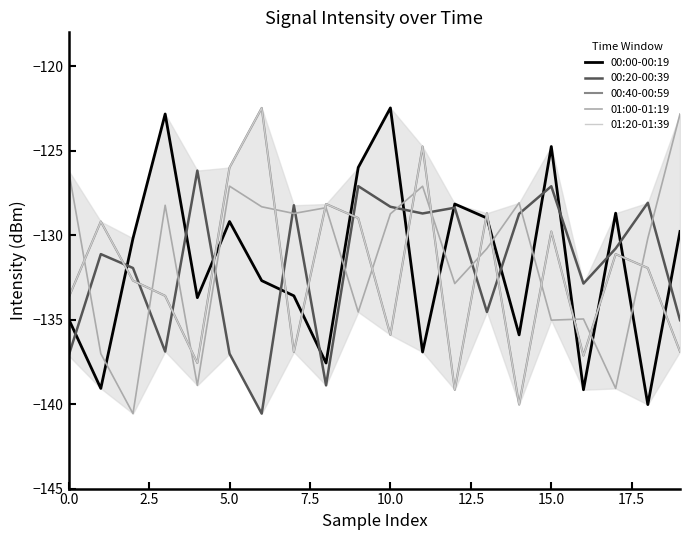

Does the chart have visible grid lines?

No